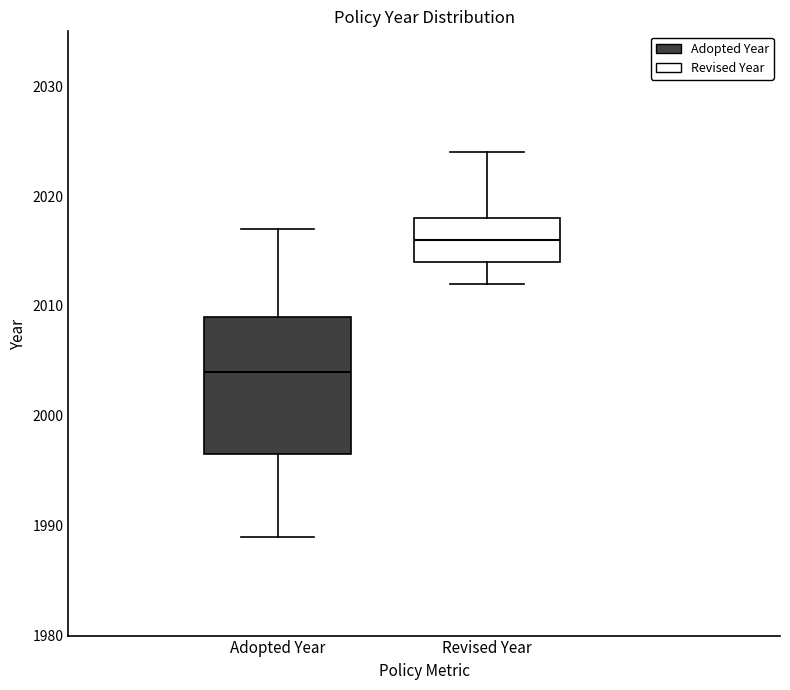

Comparing the boxes themselves (not the whiskers), which one is the tallest?

Adopted Year